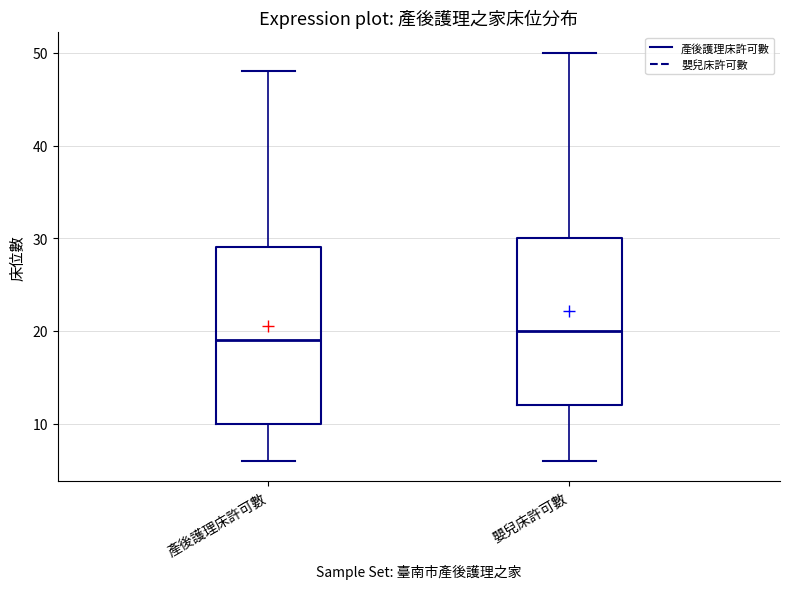

Reading left to right, read every box against the y-axis: the position of its median line, the range the box covers, and the ends of its whiskers. The values are not printed on the chart, so give them approximately, as read against the axis.

產後護理床許可數: median 19, box 10 to 29, whiskers 6 to 48
嬰兒床許可數: median 20, box 12 to 30, whiskers 6 to 50